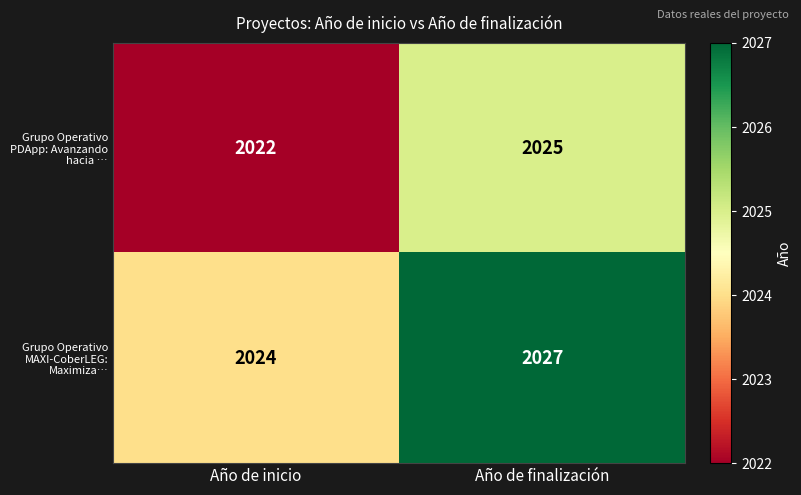

The value of Grupo Operativo MAXI-CoberLEG: Maximiza… at Año de finalización is 2027. True or false?

True